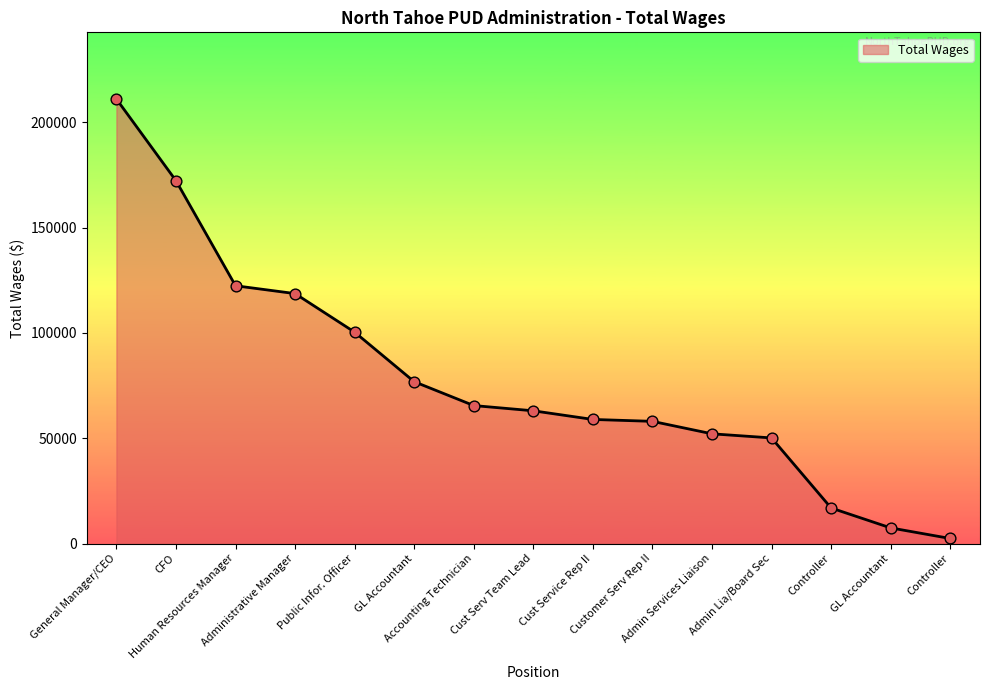

Between Admin Lia/Board Sec and GL Accountant, which is larger?

Admin Lia/Board Sec